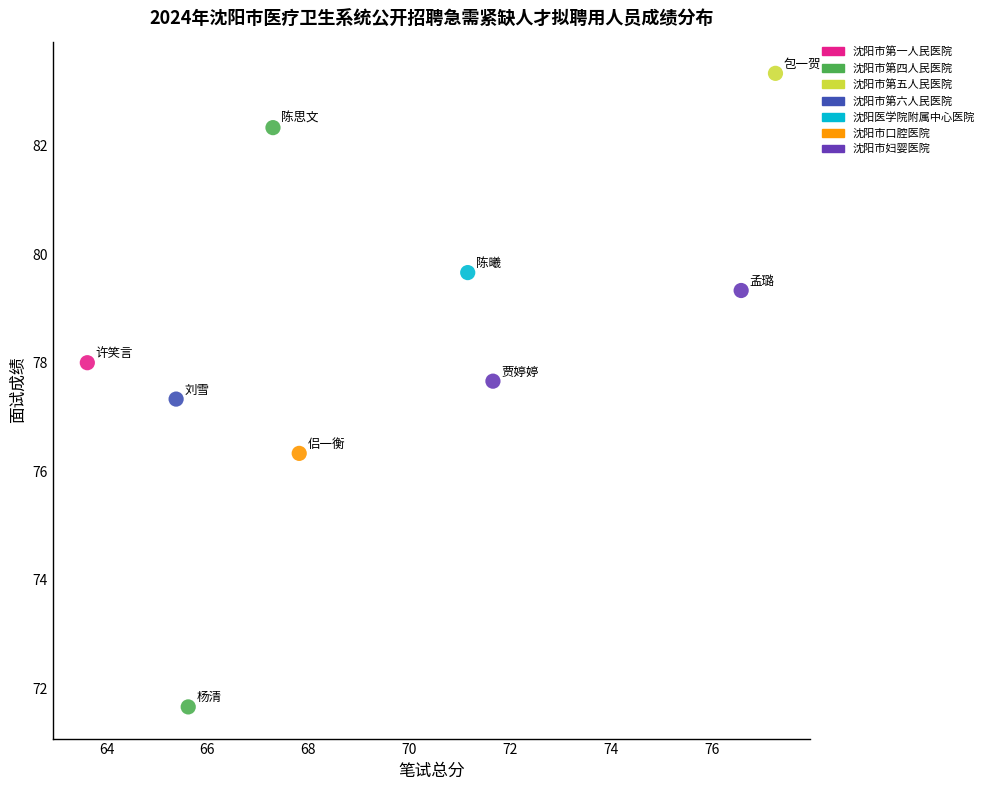

What are all the series names shown in the legend?

沈阳市第一人民医院, 沈阳市第四人民医院, 沈阳市第五人民医院, 沈阳市第六人民医院, 沈阳医学院附属中心医院, 沈阳市口腔医院, 沈阳市妇婴医院